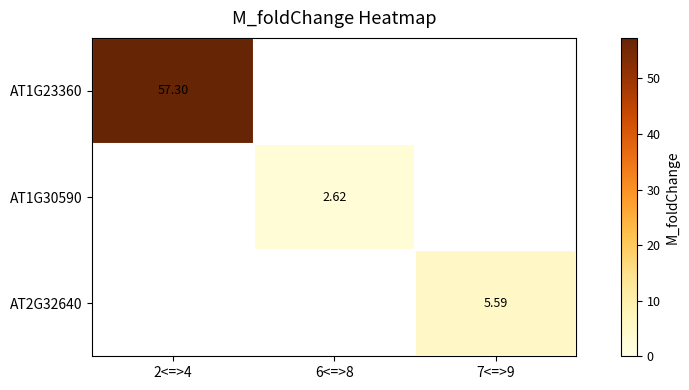

What is the greatest value displayed?

57.3